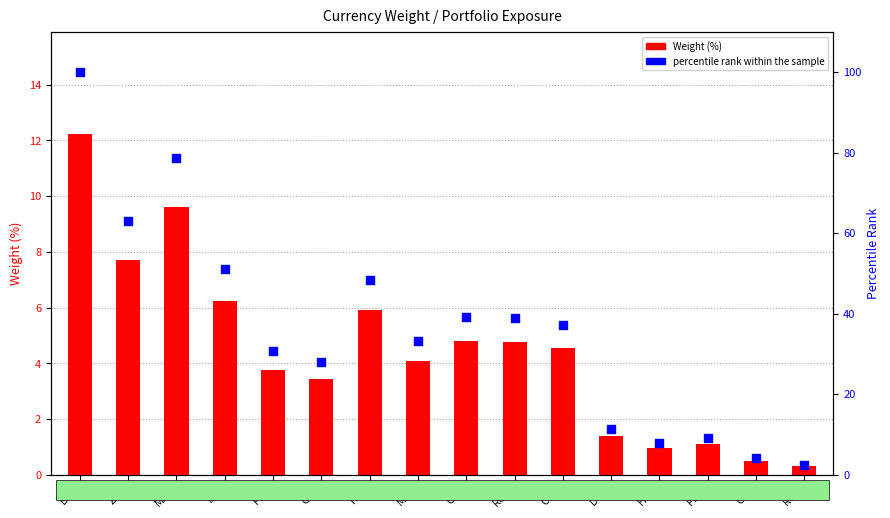

Is the value of percentile rank within the sample at CLP greater than the value of Weight (%) at ZAR?

No